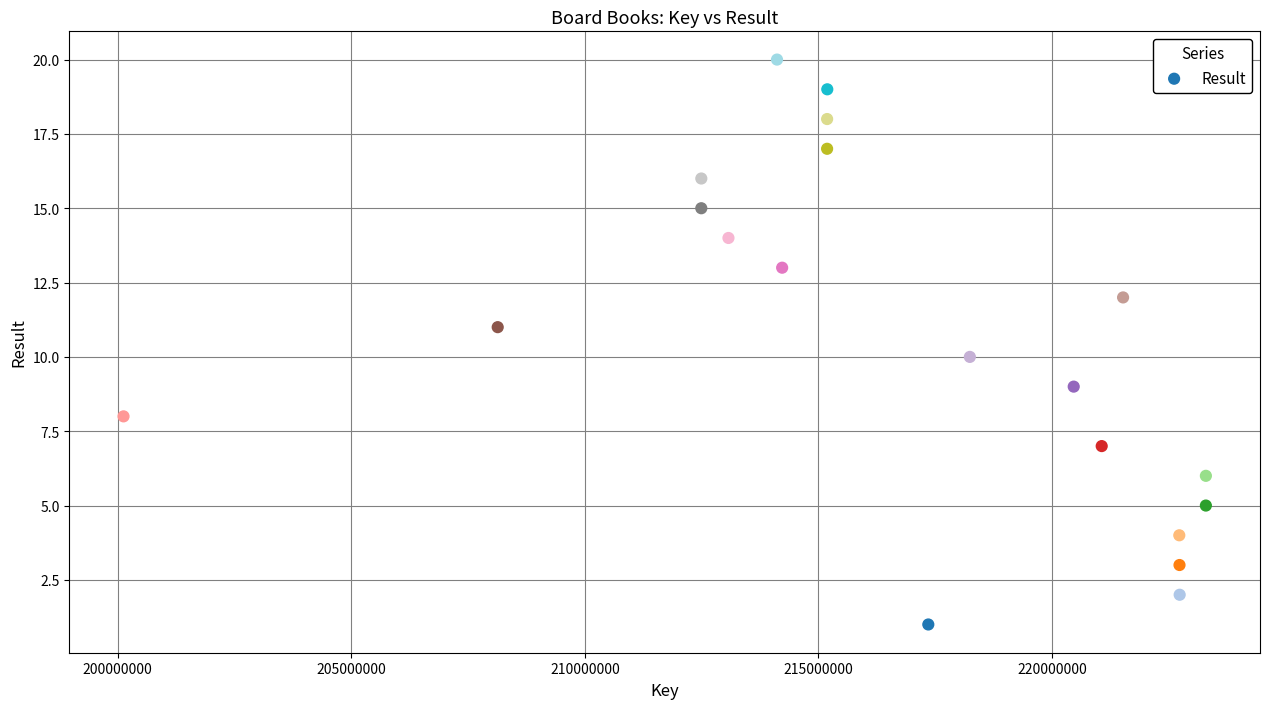

What is the range of Y values (max minus min)?

19